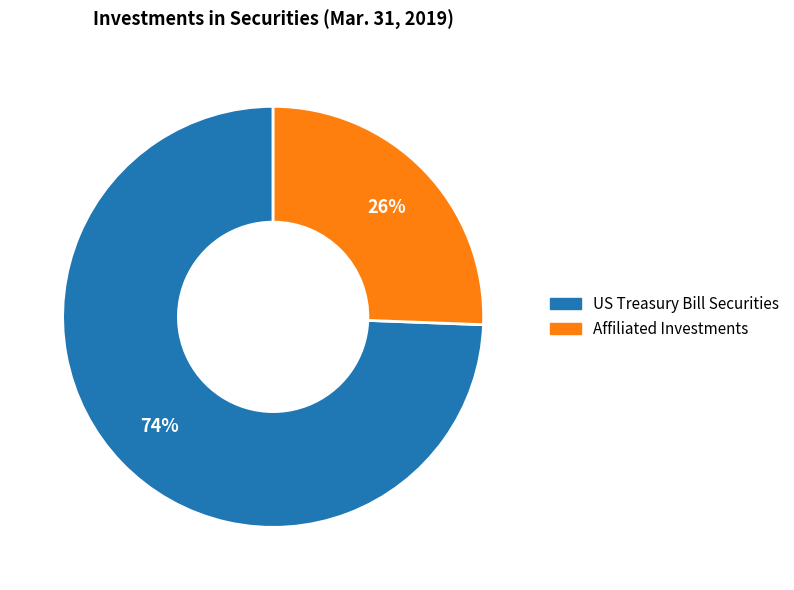

Is US Treasury Bill Securities the majority of the pie?

Yes